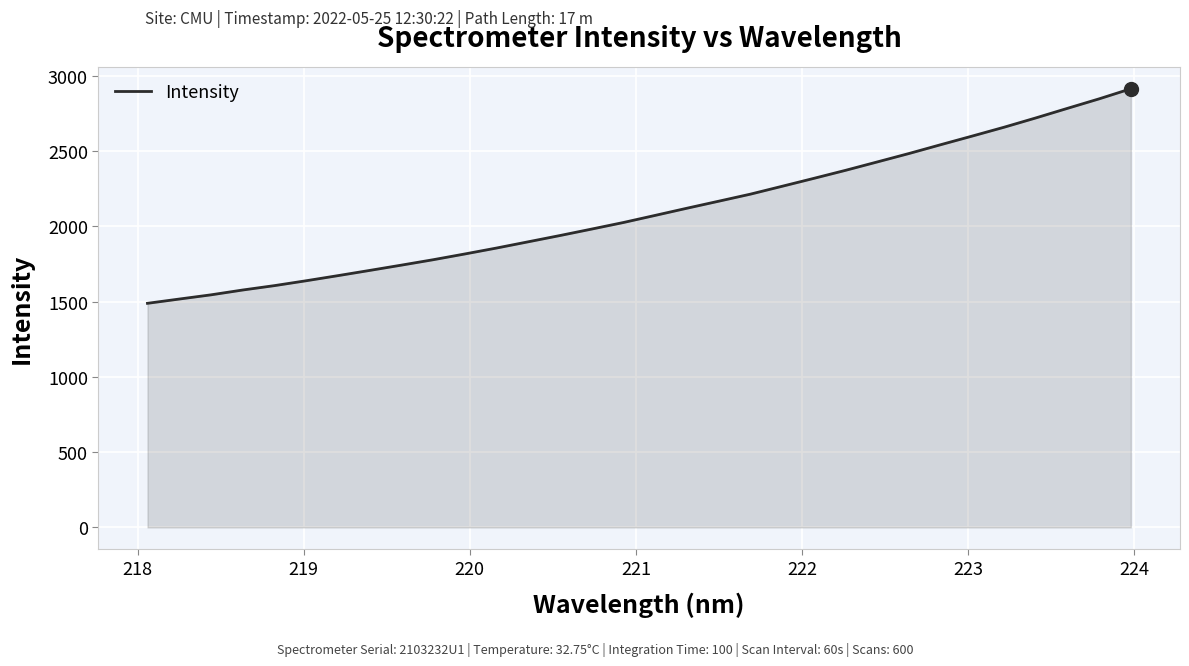

What is the difference between the maximum and minimum values?

1424.9